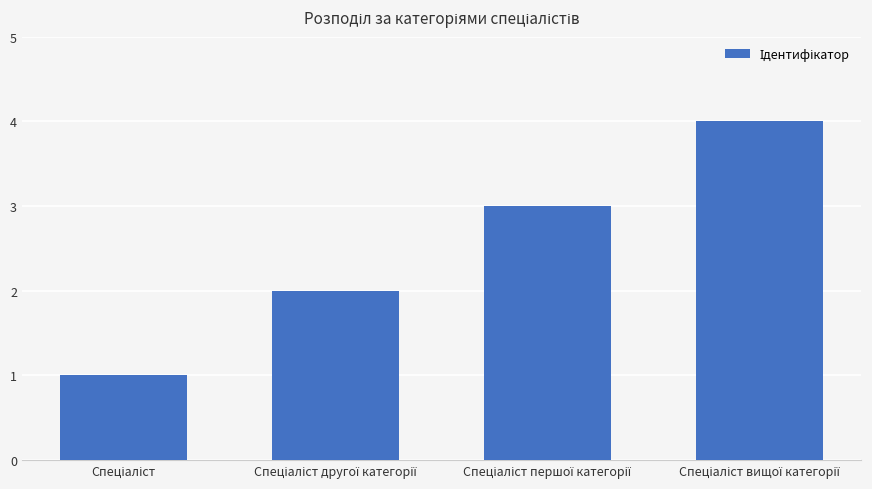

Count the values in the range 2 to 4.

3